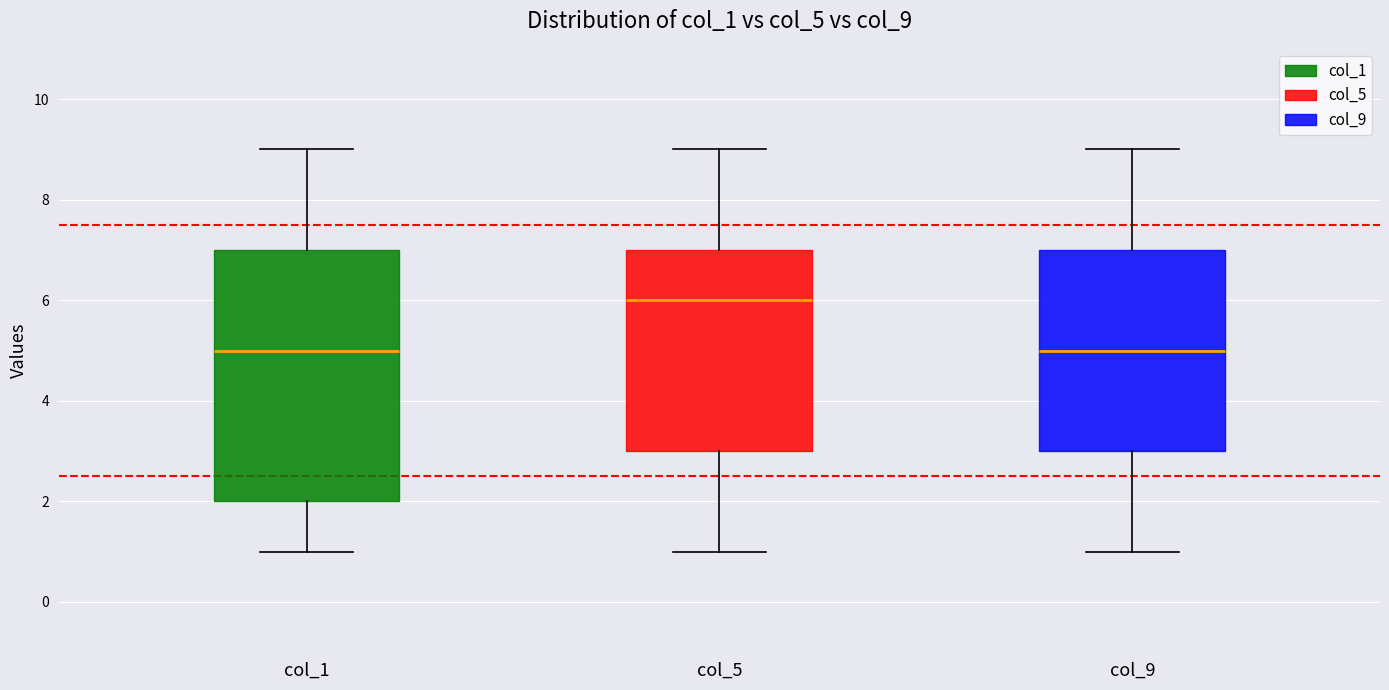

Reading left to right, transcribe this box plot: for each box, give where its median line is, the range the box spans, and where its two whiskers end, as read against the y-axis. The values are not printed on the chart, so give them approximately, as read against the axis.

col_1: median 5, box 2 to 7, whiskers 1 to 9
col_5: median 6, box 3 to 7, whiskers 1 to 9
col_9: median 5, box 3 to 7, whiskers 1 to 9